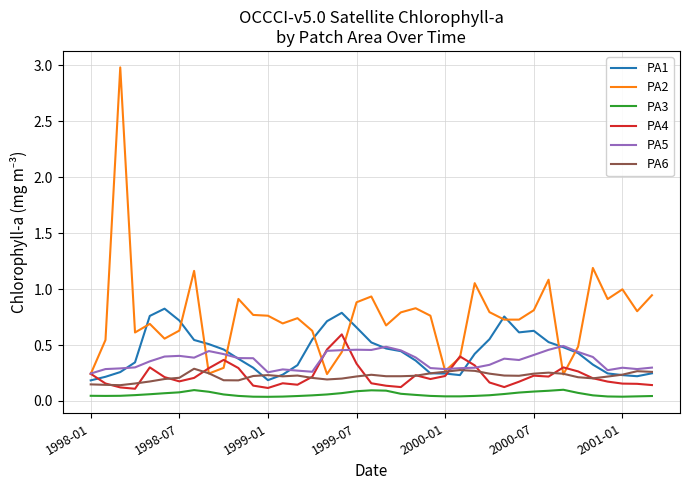

Which series has the largest range (max minus min)?

PA2